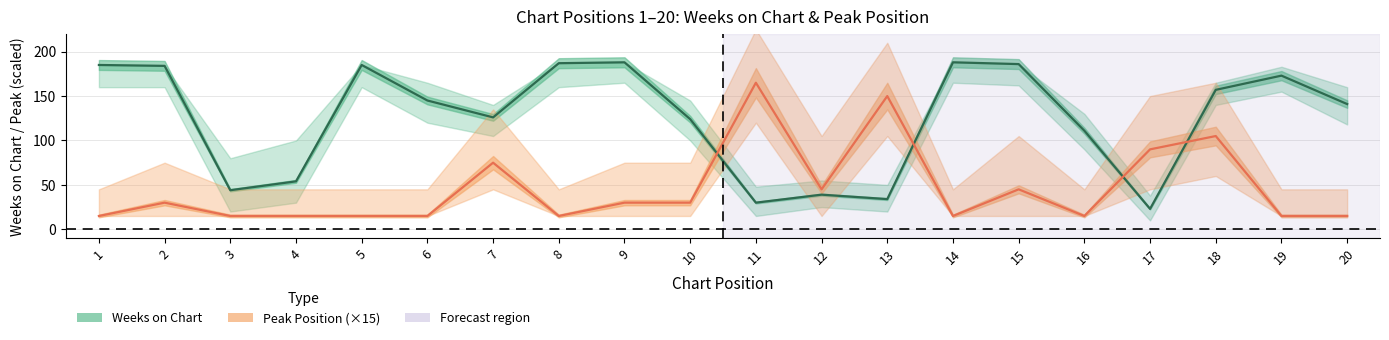

What is the total value across all series at 11?

195